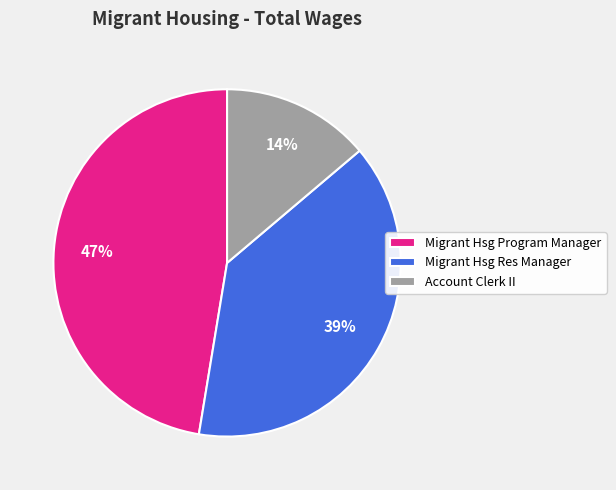

Rank the categories by value from lowest to highest.

Account Clerk II, Migrant Hsg Res Manager, Migrant Hsg Program Manager